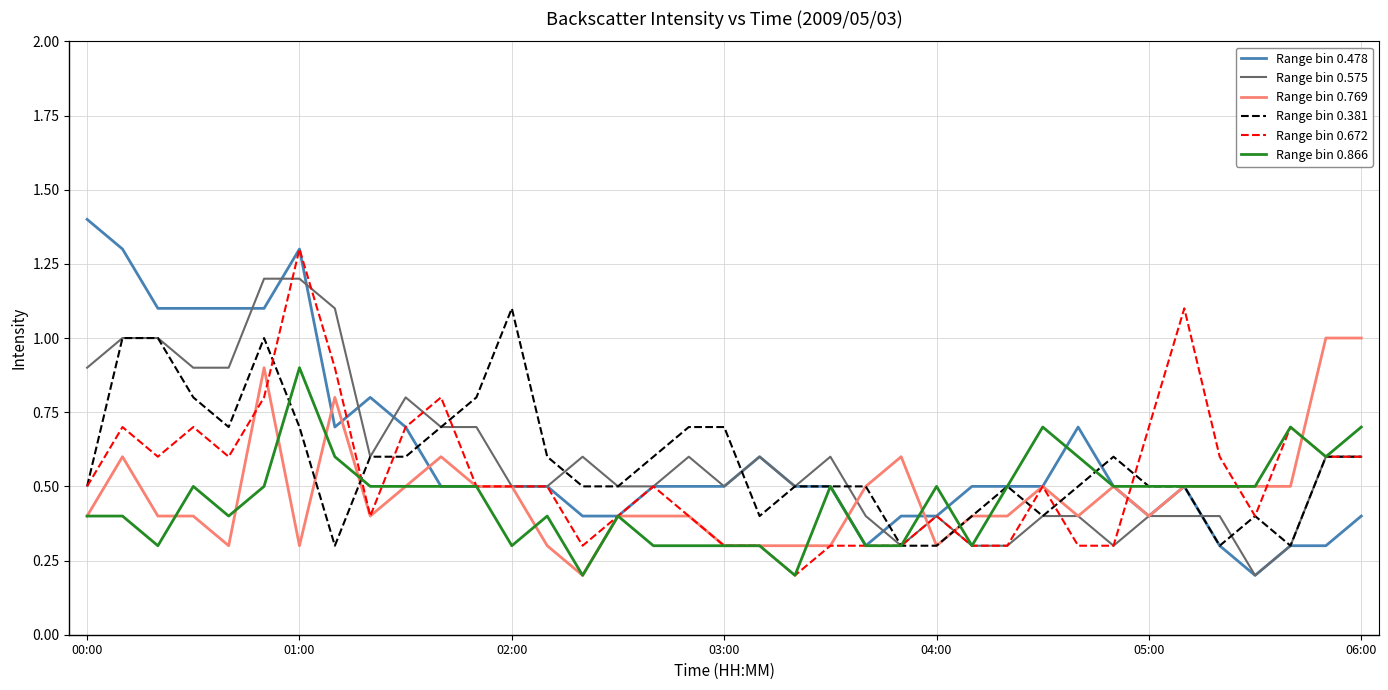

What is the maximum value shown in the chart?

1.4